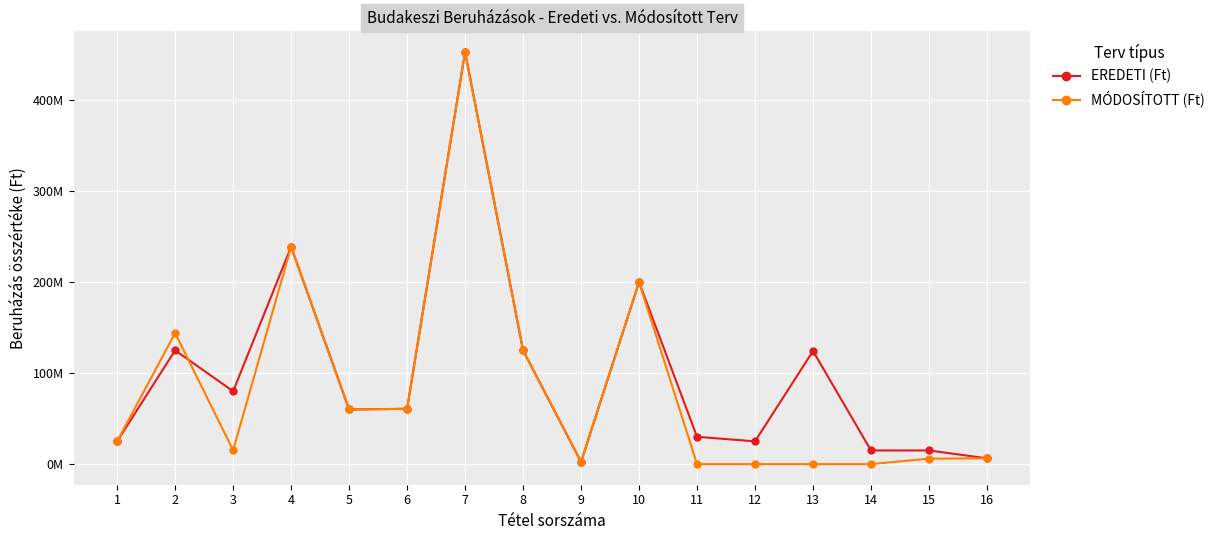

Which series ends up on top after the final intersection of EREDETI (Ft) and MÓDOSÍTOTT (Ft)?

EREDETI (Ft)